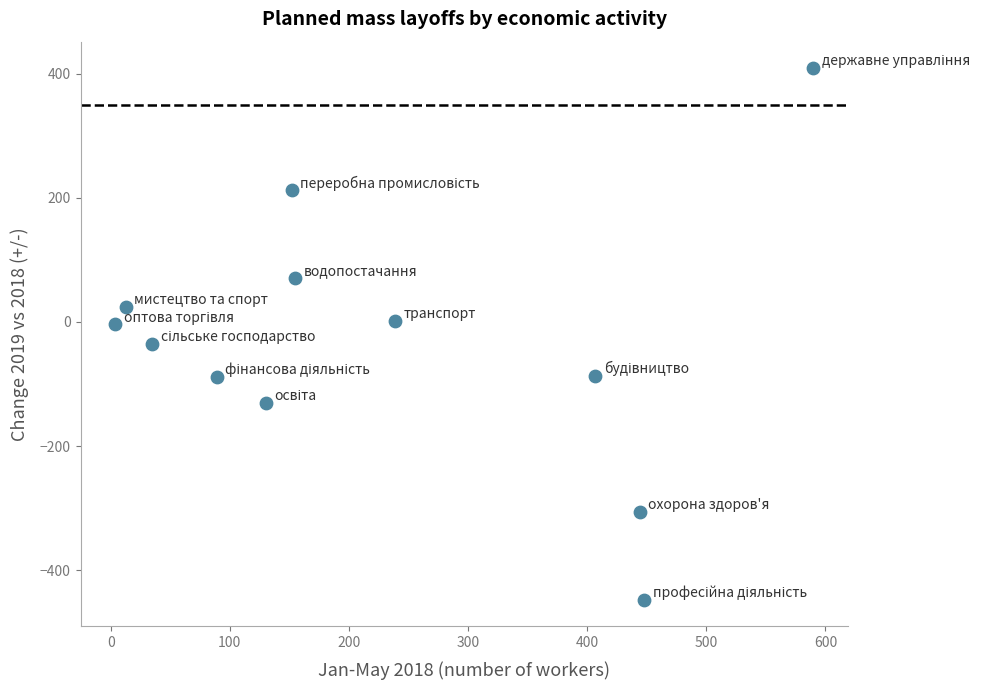

What is the range of Y values (max minus min)?

857